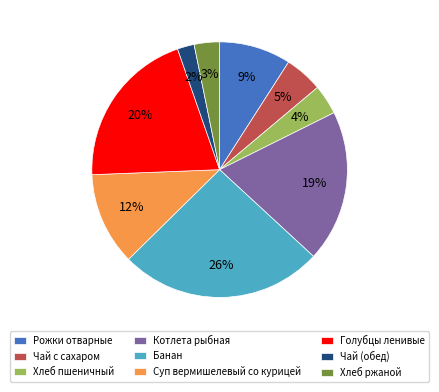

Is there a majority slice in this chart?

No